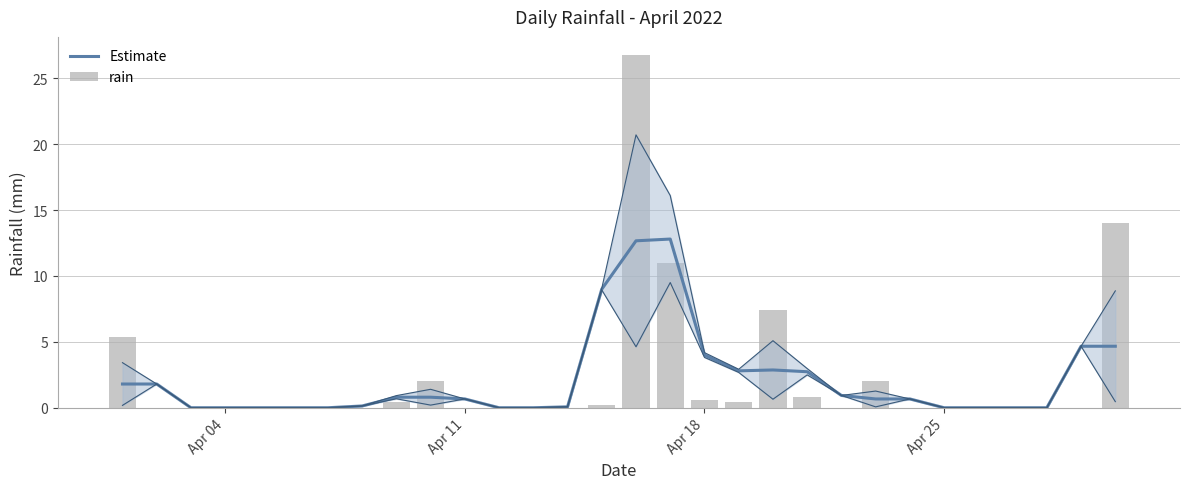

What is the sum of all Estimate values?

64.5